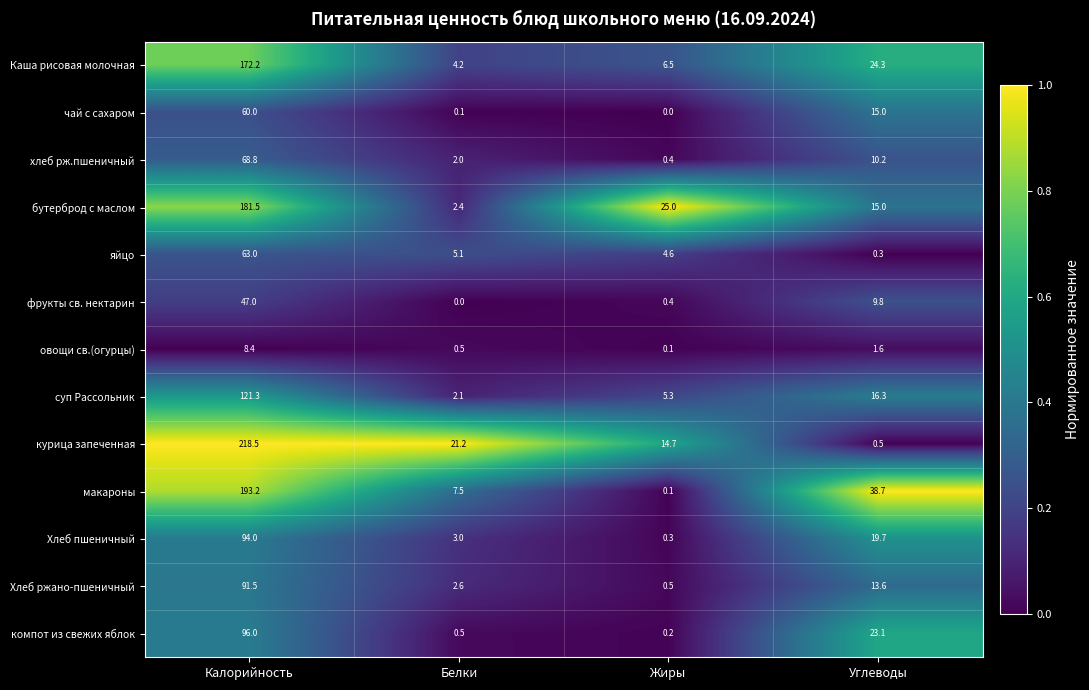

Which series has the widest spread of values?

курица запеченная